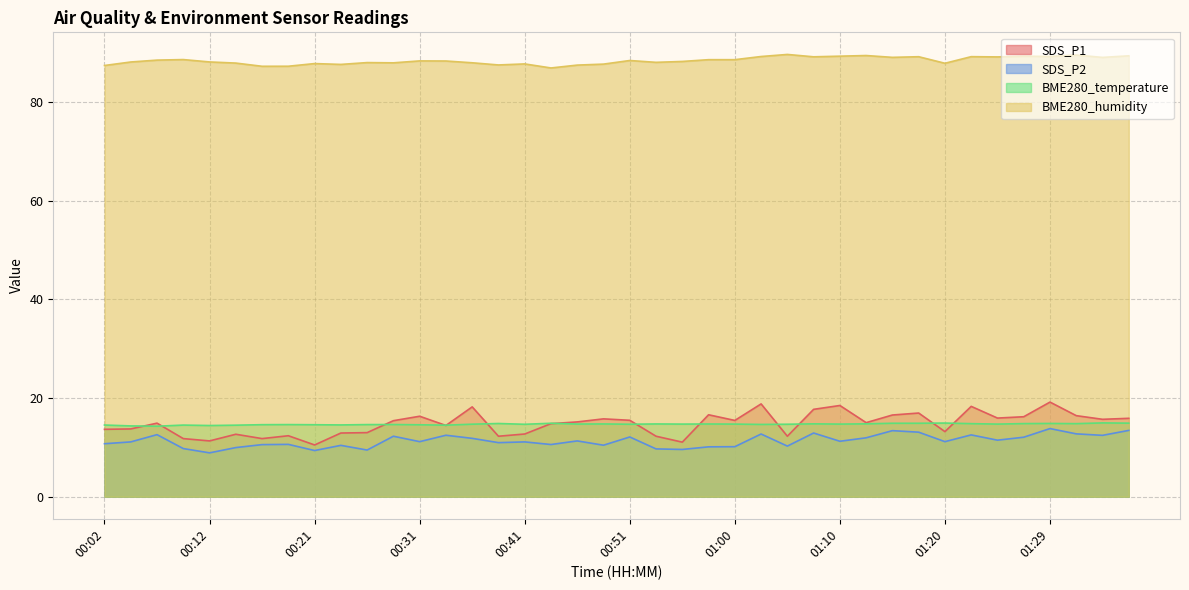

Rank the categories by SDS_P2 value from lowest to highest.

00:12, 00:21, 00:26, 00:55, 00:53, 00:09, 00:14, 00:58, 01:00, 01:05, 00:24, 00:48, 00:16, 00:43, 00:19, 00:02, 00:38, 00:04, 00:41, 00:31, 01:20, 01:10, 00:46, 01:25, 00:36, 01:12, 01:27, 00:51, 00:28, 01:34, 00:33, 01:22, 00:07, 01:03, 01:32, 01:08, 01:17, 01:15, 01:37, 01:29